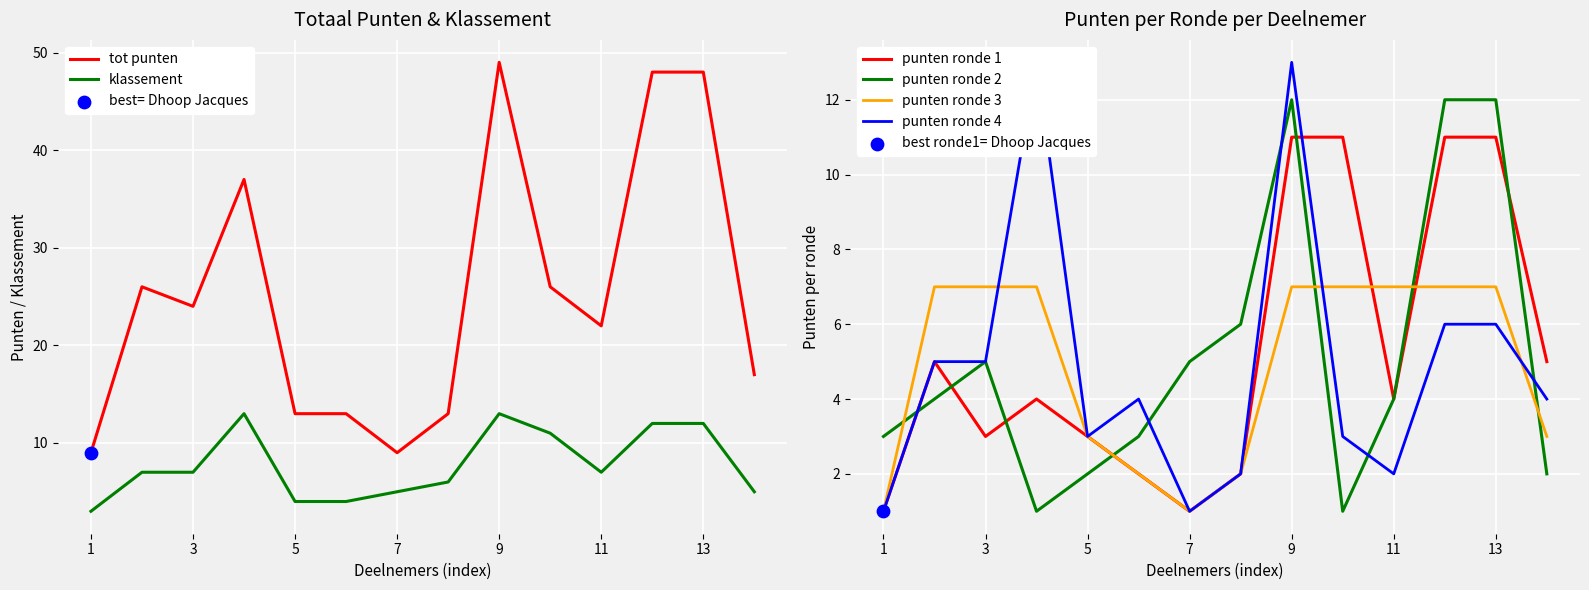

Which series contains the highest Y value?

tot punten